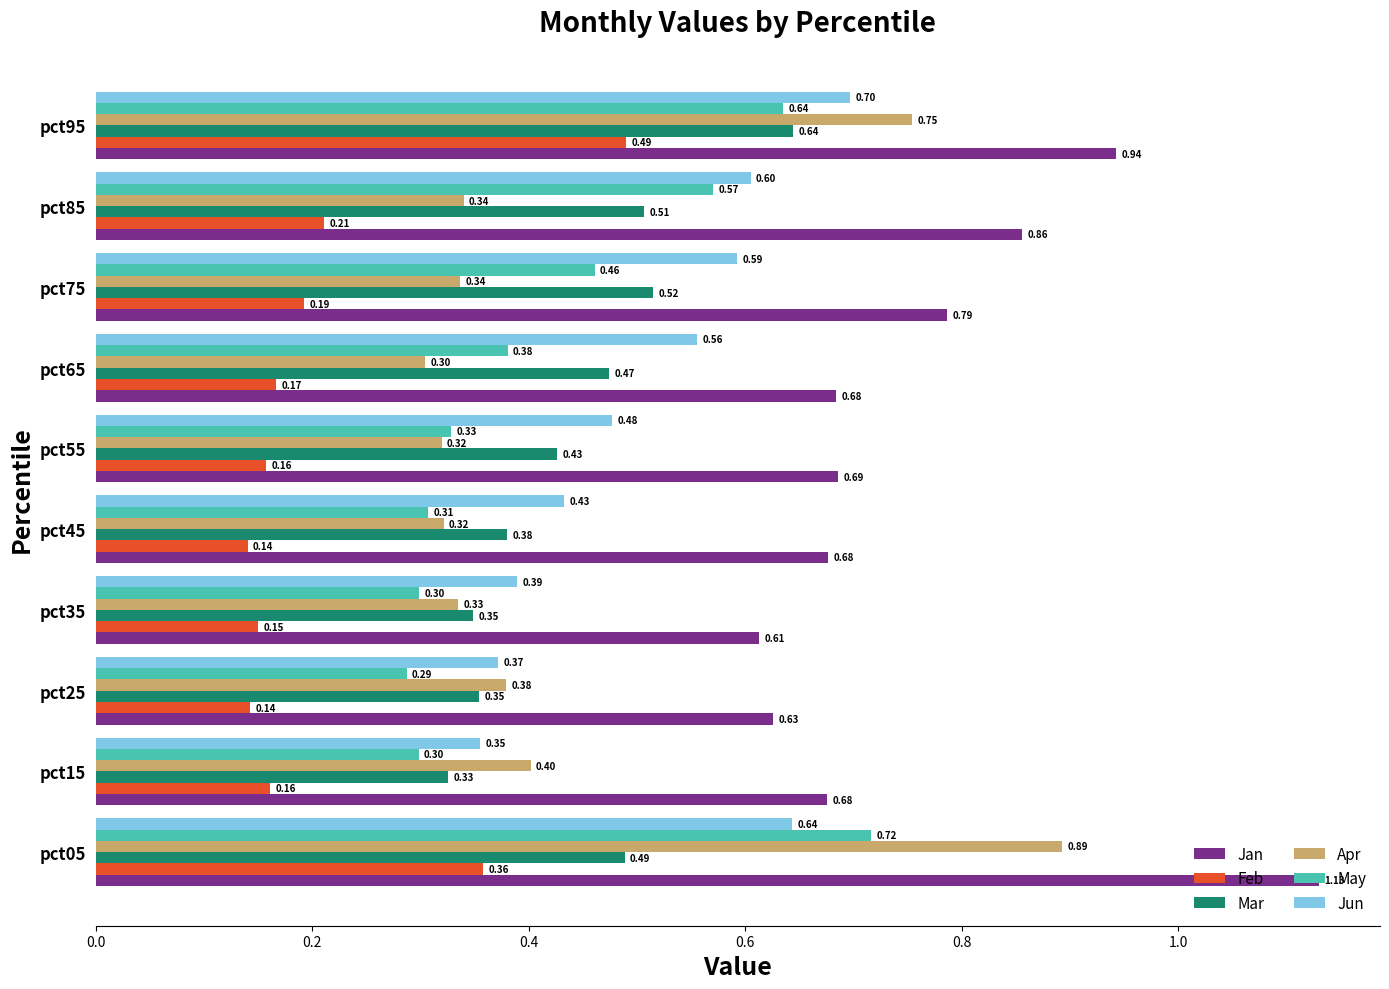

Count the number of categories in the chart.

10